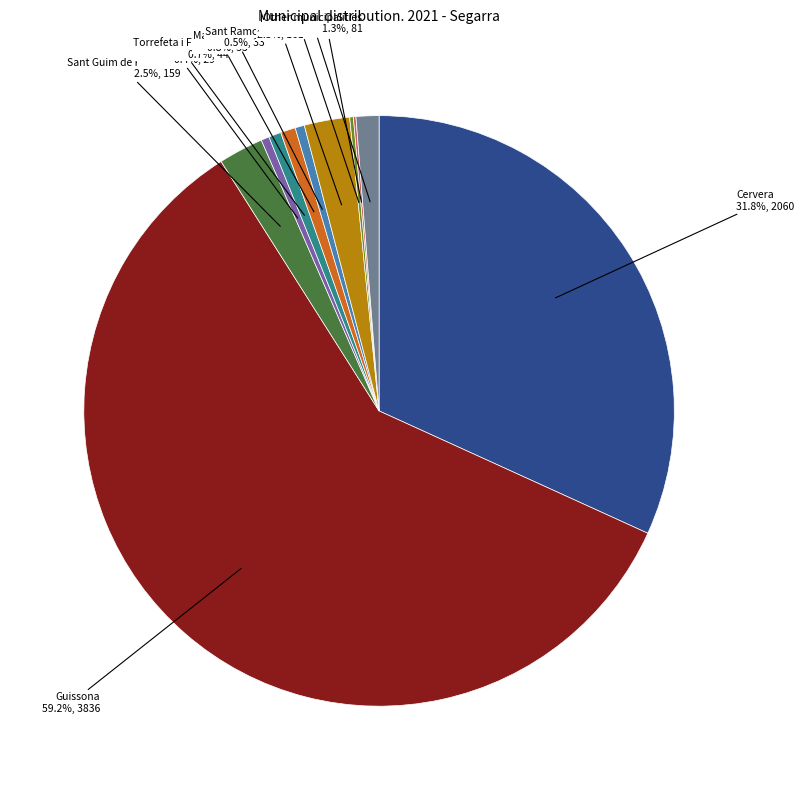

What is the total percentage of Sant Guim de Freixenet and Guissona?

61.7%